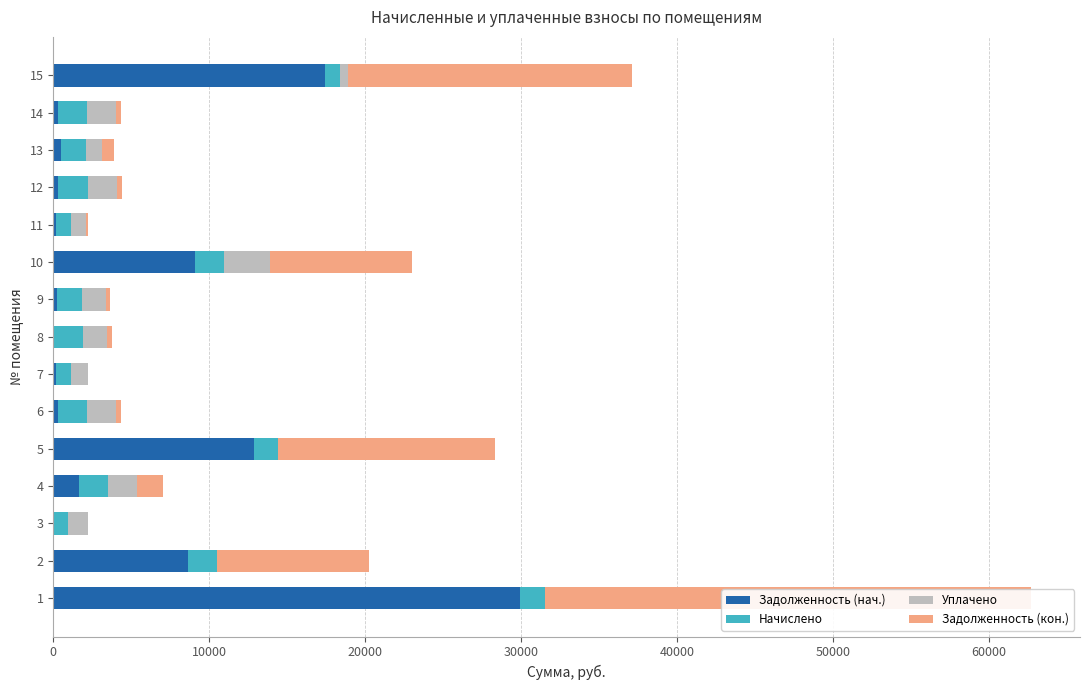

What is the difference between the second highest and second lowest values in the Начислено series?

916.1